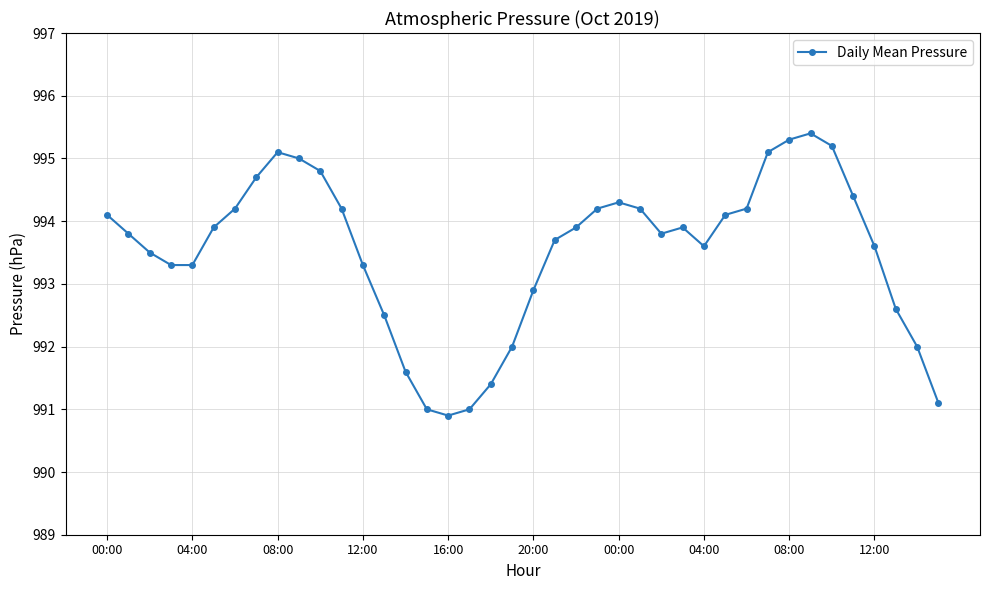

What is the sum of all values?

39741.1